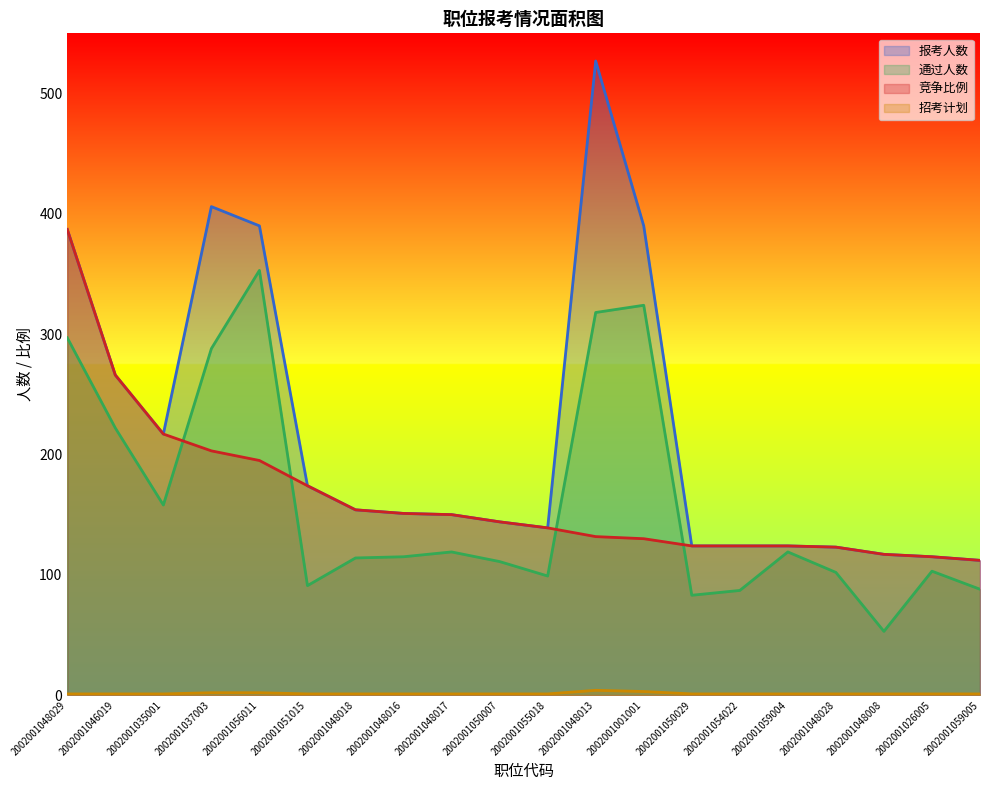

What position from the left is 2002001056011?

5